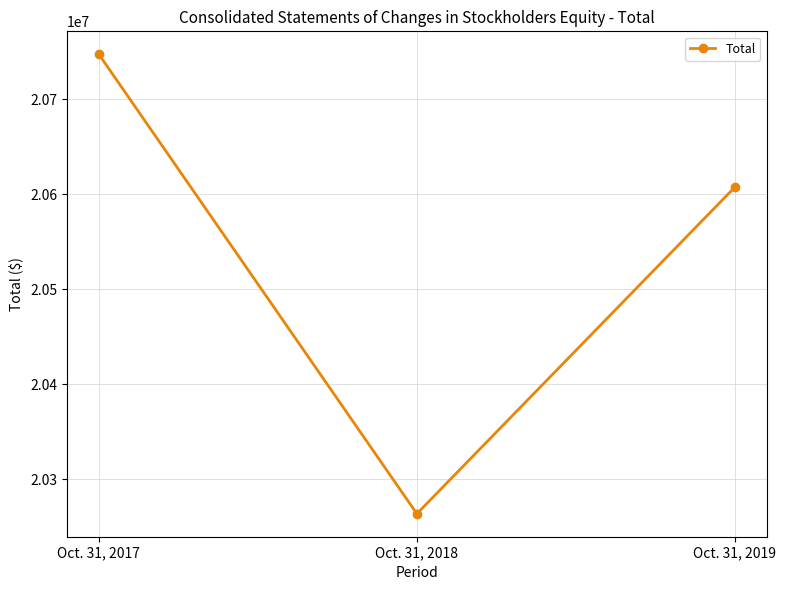

Count the values in the range 20263663 to 20747286.

3